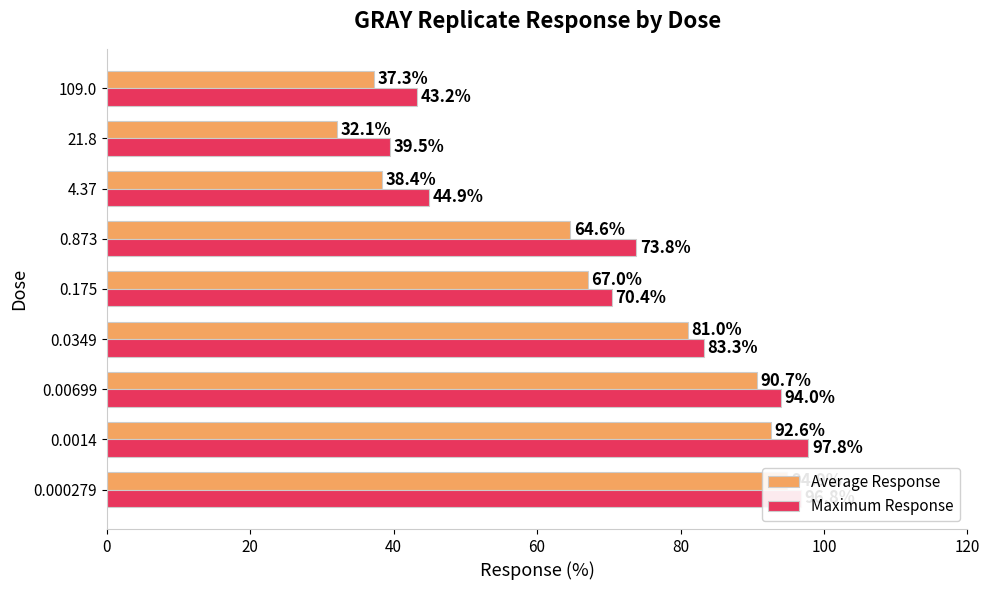

Is it true that Maximum Response equals 115.0 at 0.873?

False